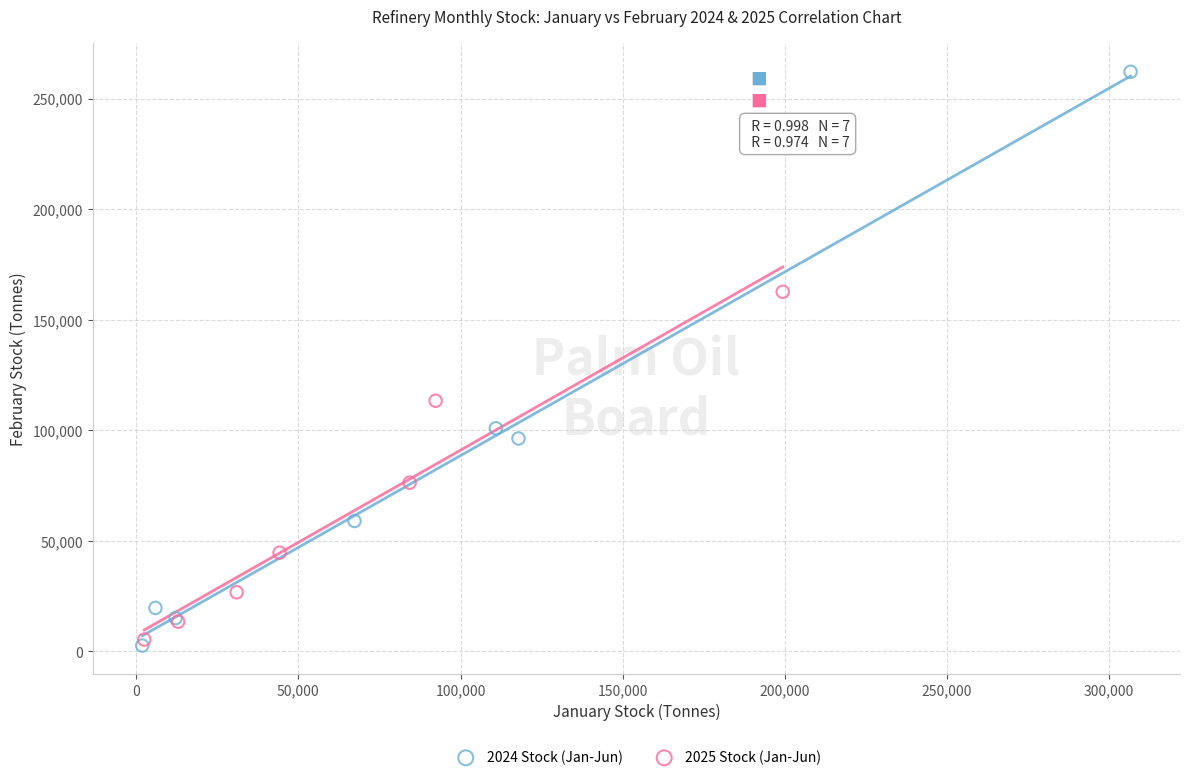

What are all the series names shown in the legend?

2024 Stock (Jan-Jun), 2025 Stock (Jan-Jun)